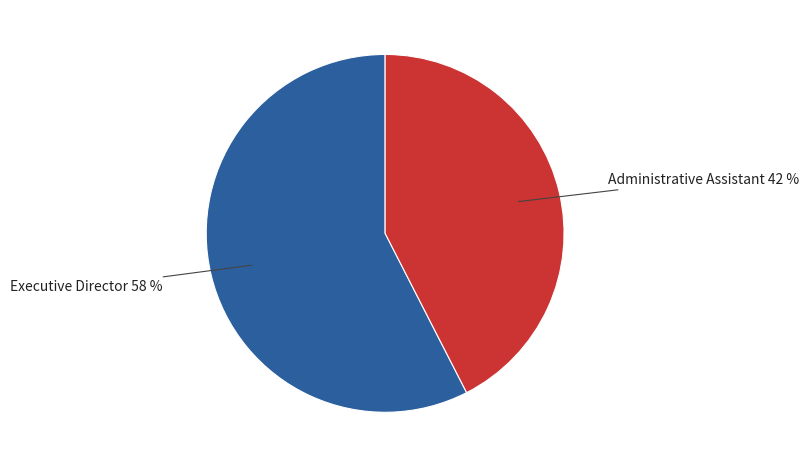

True or false: Executive Director accounts for 43% of the total.

False